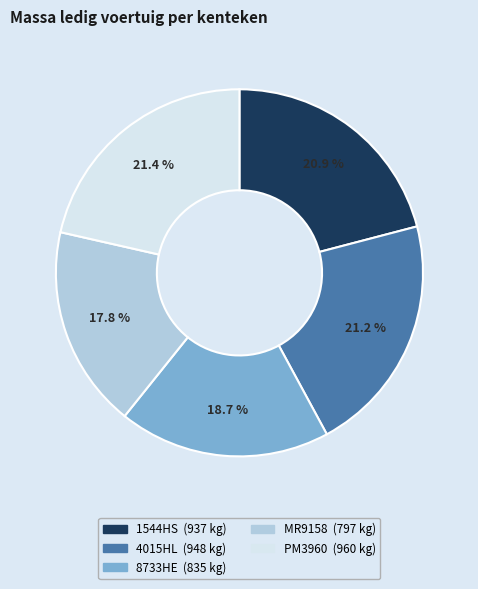

What is the smallest slice in the pie chart?

MR9158